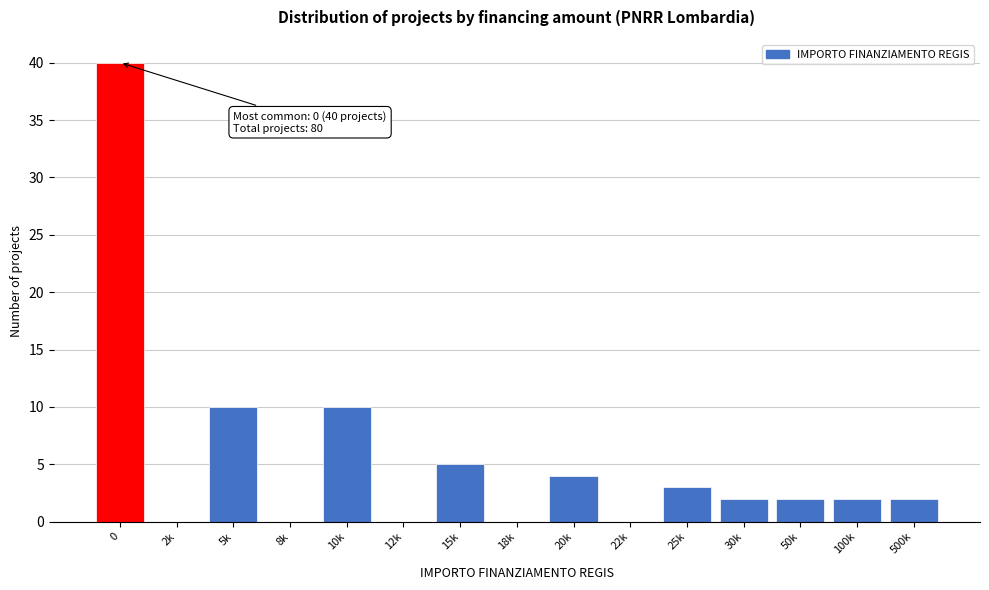

Reading right to left, what are all the values shown in this chart?

500k=2	100k=2	50k=2	30k=2	25k=3	22k=0	20k=4	18k=0	15k=5	12k=0	10k=10	8k=0	5k=10	2k=0	0=40